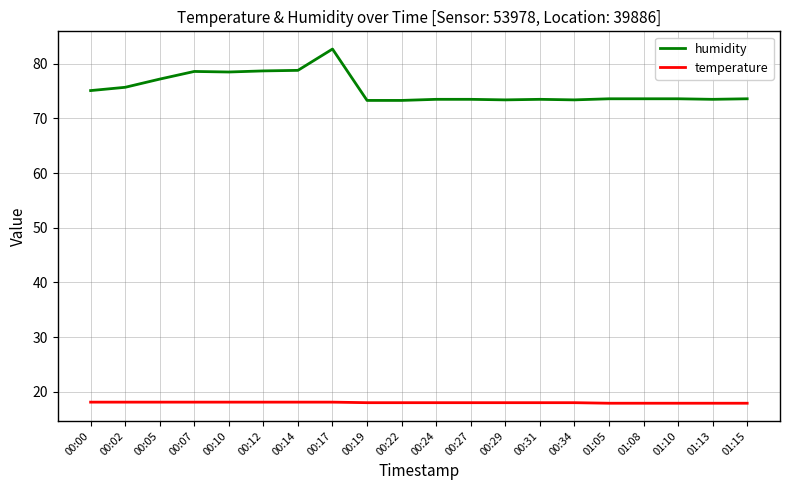

Which series has the largest total across all categories?

humidity